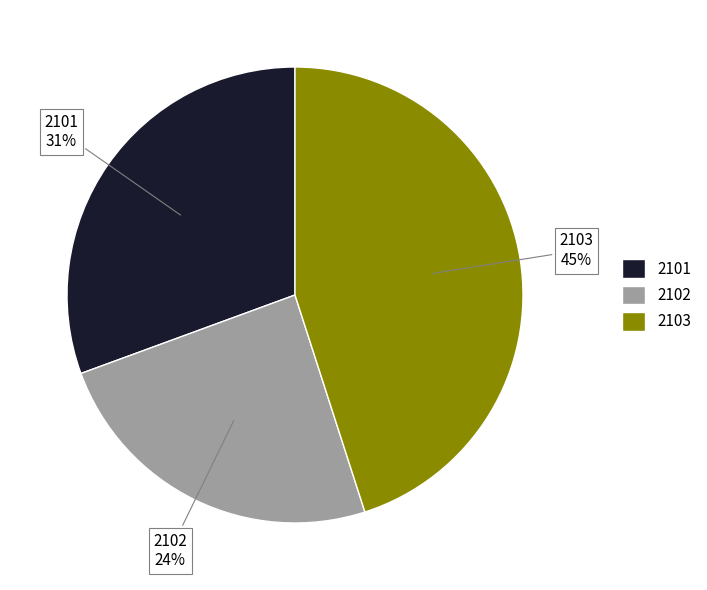

To the nearest percent, what is the difference between the 2102 and 2103 slice percentages?

21%